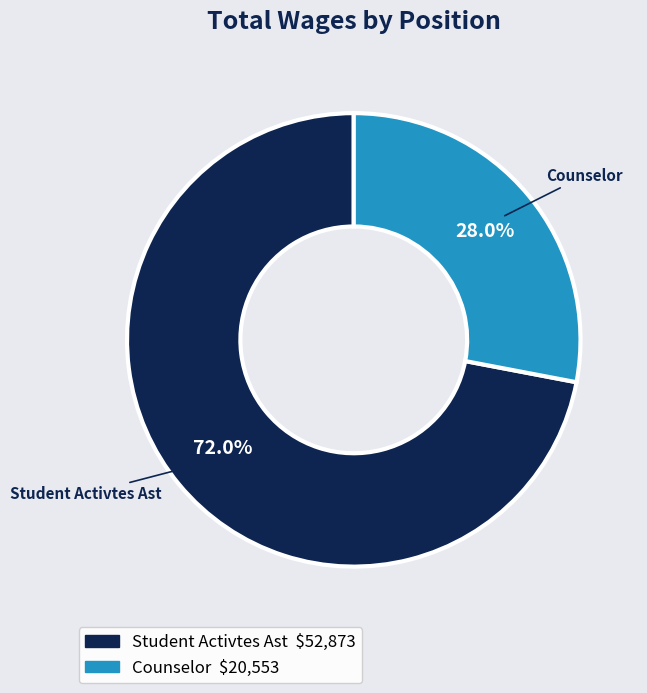

Is Counselor the majority of the pie?

No